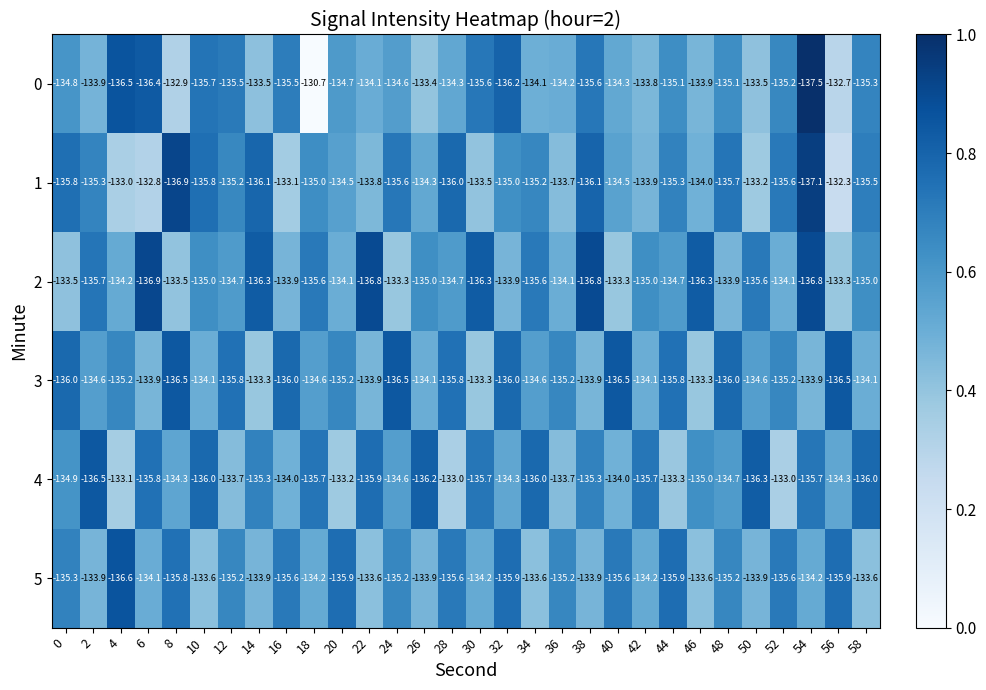

Which series has the largest range (max minus min)?

0